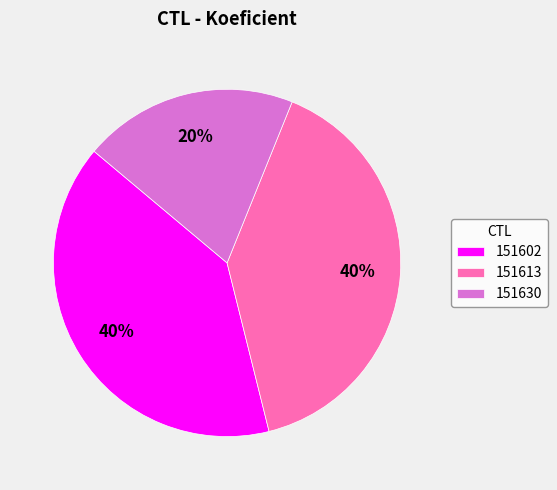

Approximately how many times larger is the value at 151630 compared to 151613?

0.5